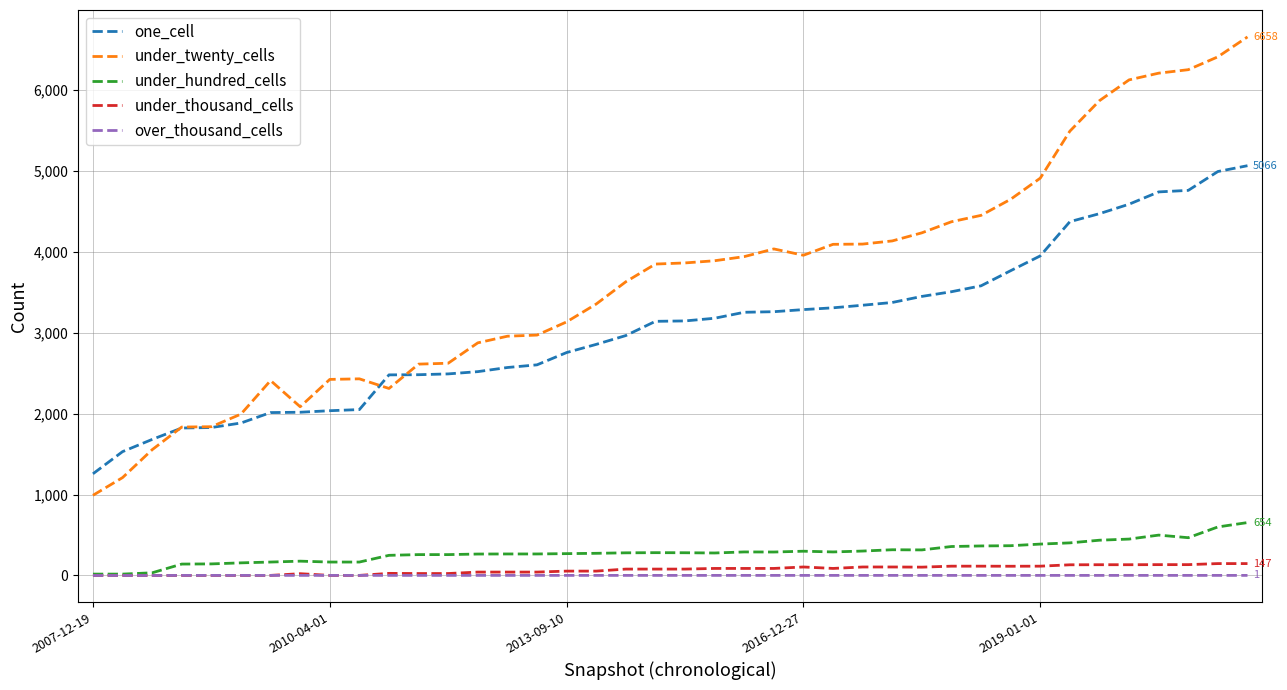

Which series has the largest range (max minus min)?

under_twenty_cells